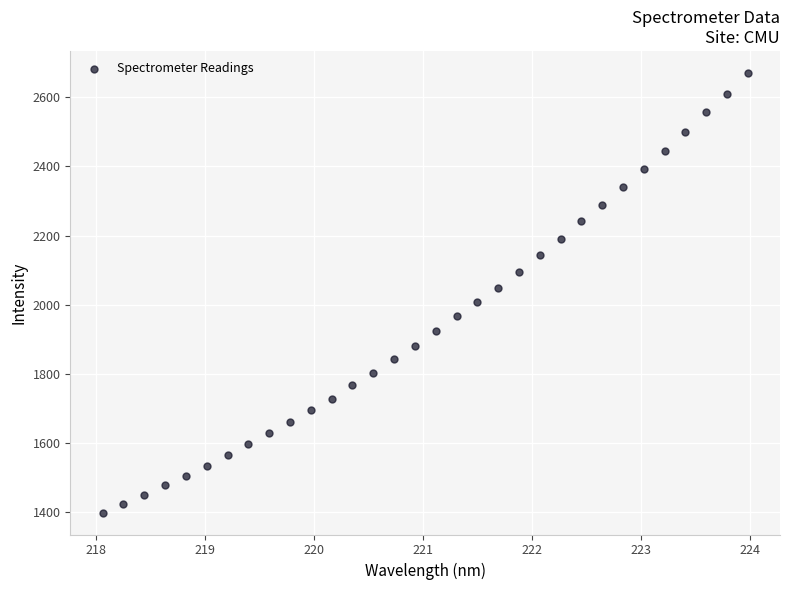

What is the range of X values (max minus min)?

5.9